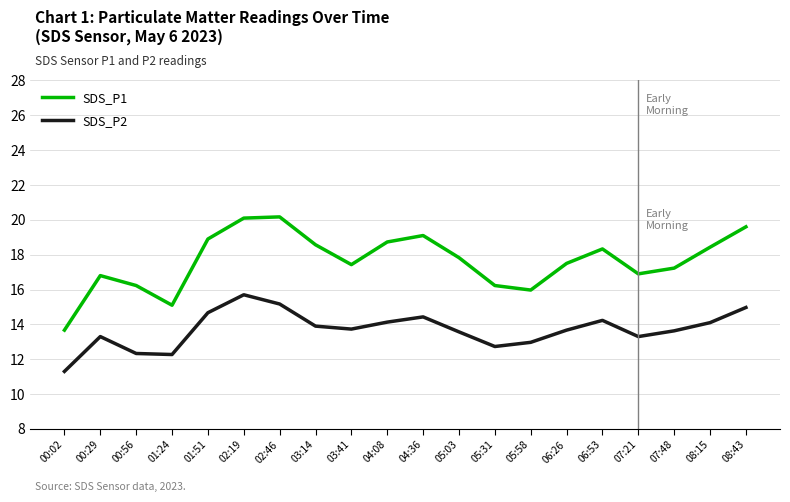

What is the spread (max minus min) of values at 07:21?

3.6